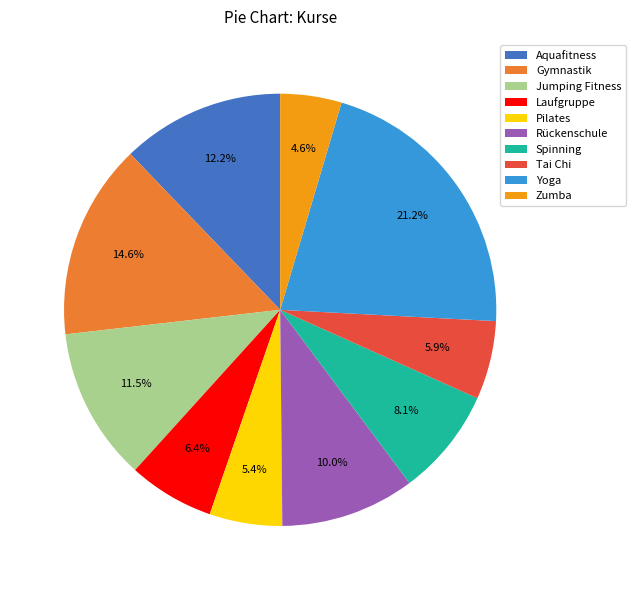

Which slice is the smallest?

Zumba